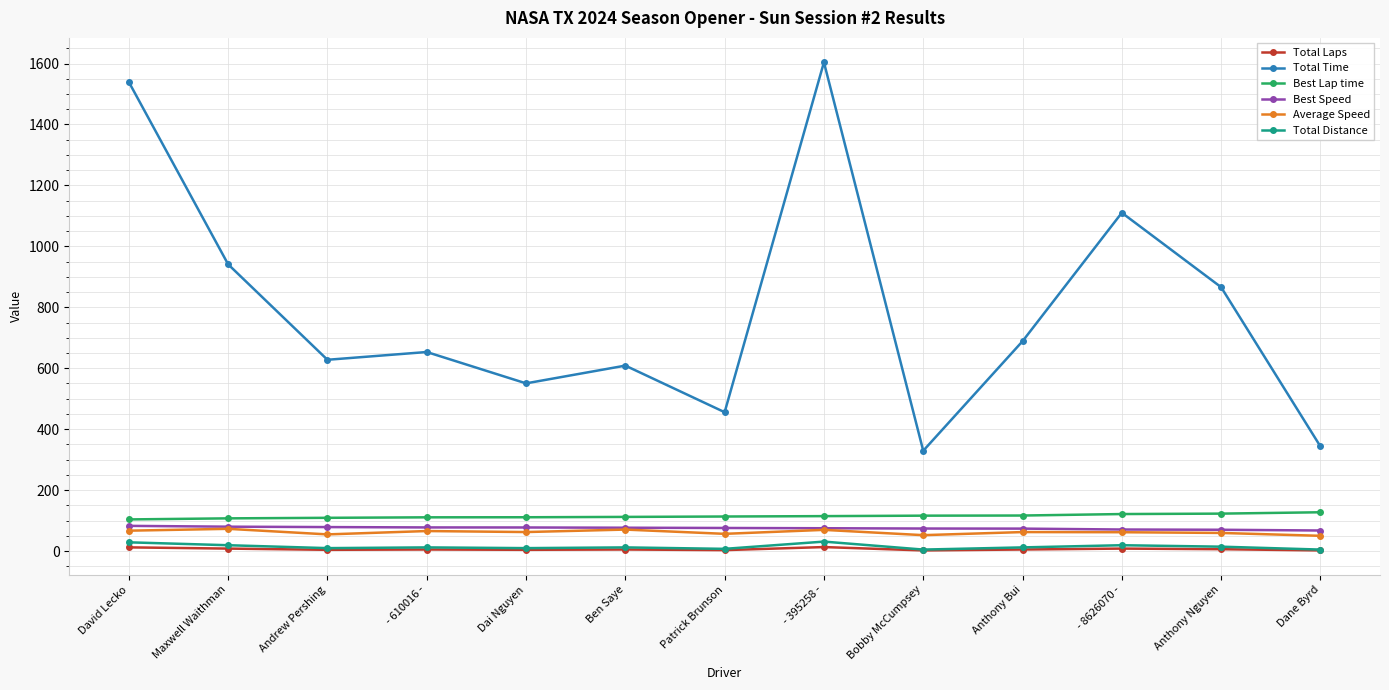

True or false: Total Laps has more than 0 points higher than both neighbors.

True